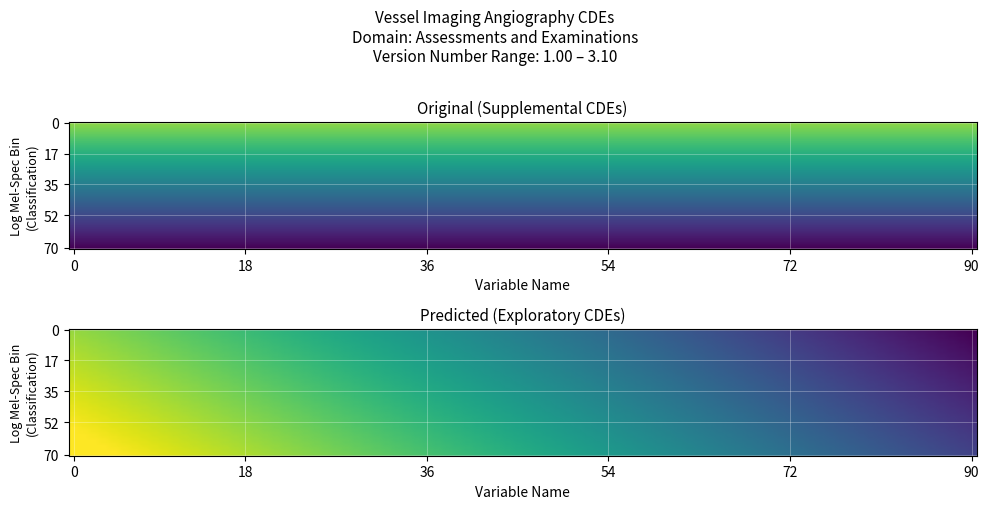

What is the minimum value shown in the chart?

1.0